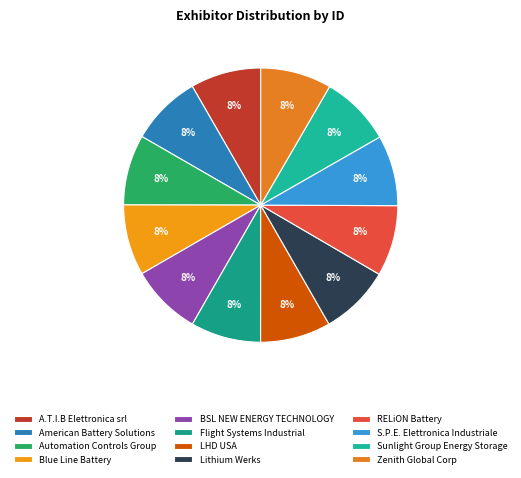

Is there any slice that represents more than half of the pie?

No